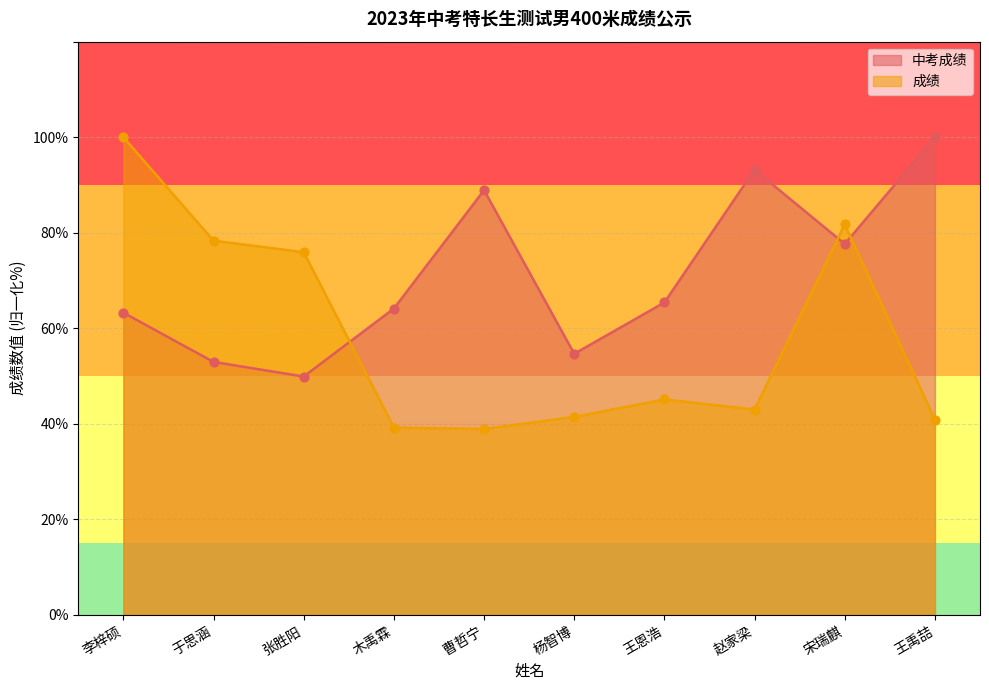

Which series has the largest total across all categories?

中考成绩